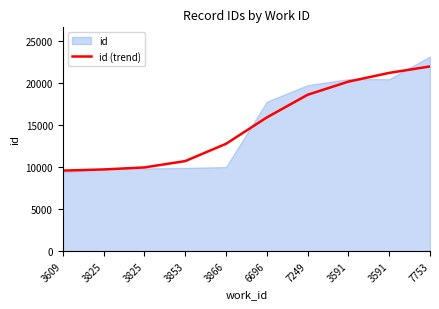

What is the difference between the maximum and second lowest values?

12263.1